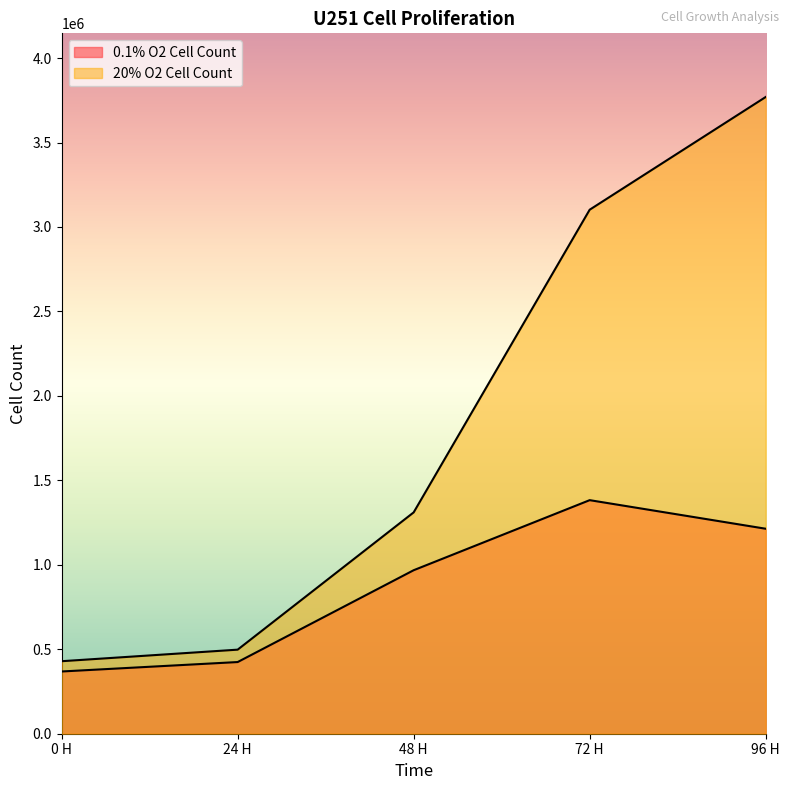

At which category is the sum across all series the highest?

96 H